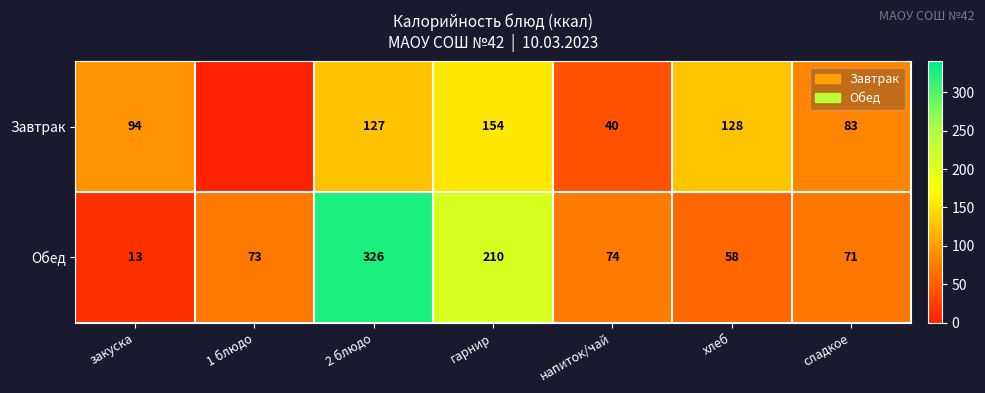

What is the approximate value of Обед at напиток/чай, to the nearest 5?

75